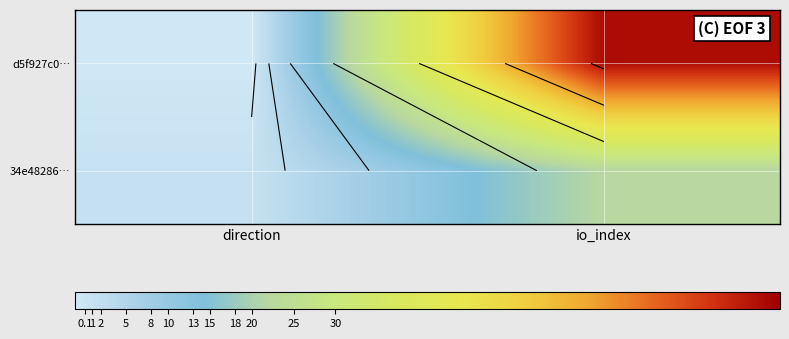

Is the value of 34e48286… at io_index greater than the value of d5f927c0… at io_index?

No